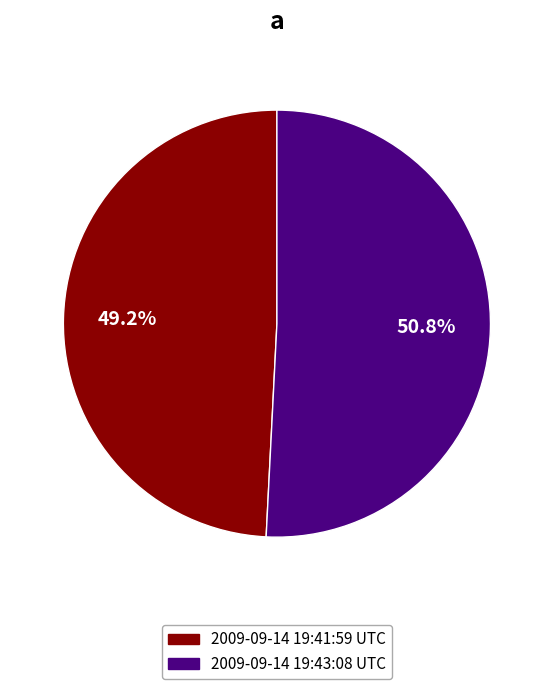

Combined, do 2009-09-14 19:41:59 UTC and 2009-09-14 19:43:08 UTC account for over 50%?

Yes